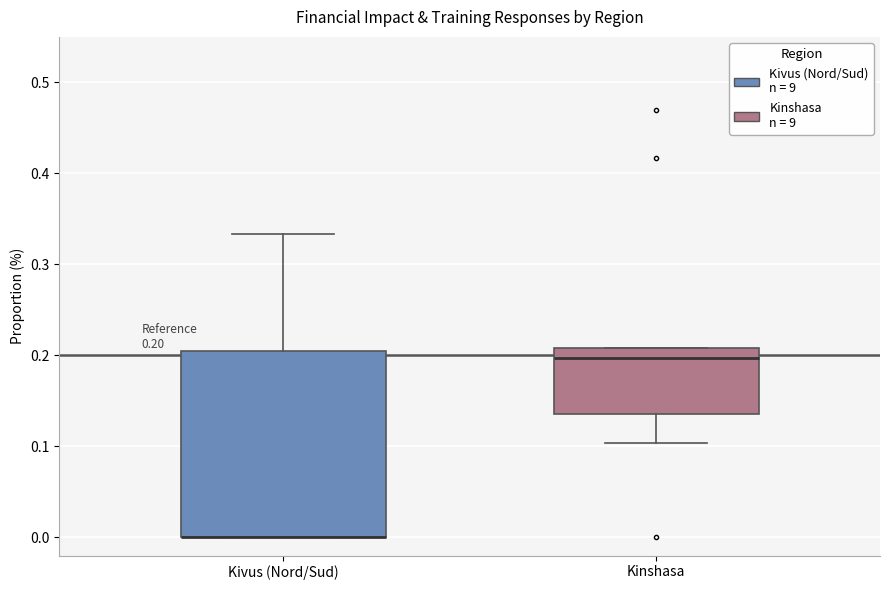

Comparing the boxes themselves (not the whiskers), which one is the tallest?

Kivus (Nord/Sud)